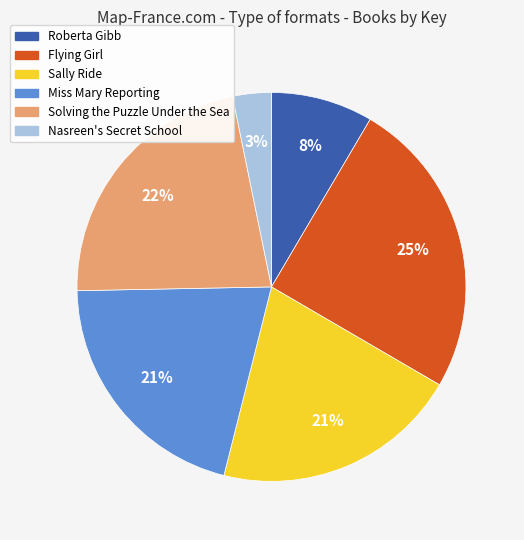

Does any single category account for the majority?

No